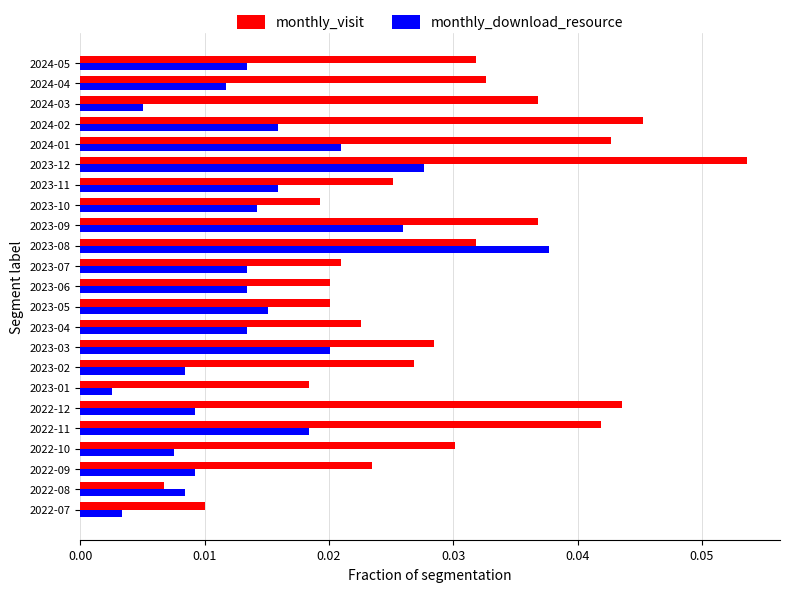

At which category does the chart reach its minimum across all series?

2023-01